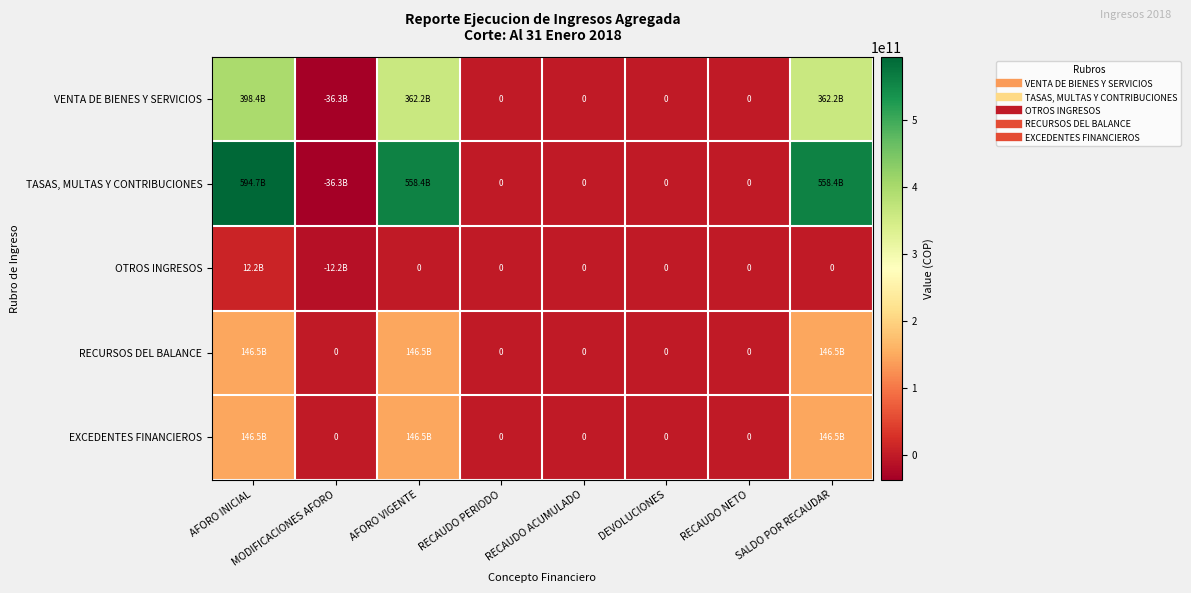

At how many categories does at least one series exceed 476541750840?

3